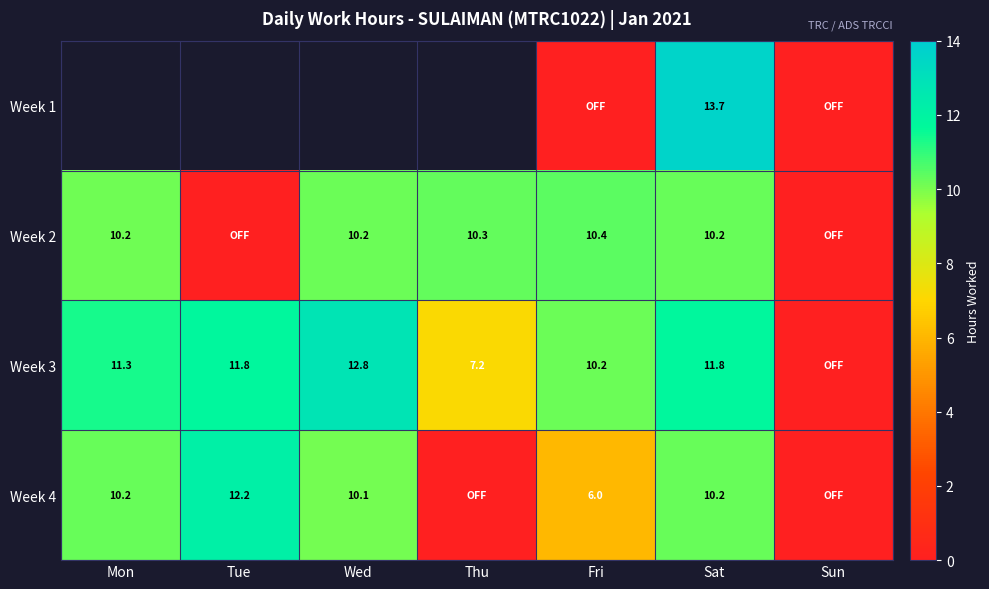

What is the sum of the Week 2 values at Wed and Sat?

20.4